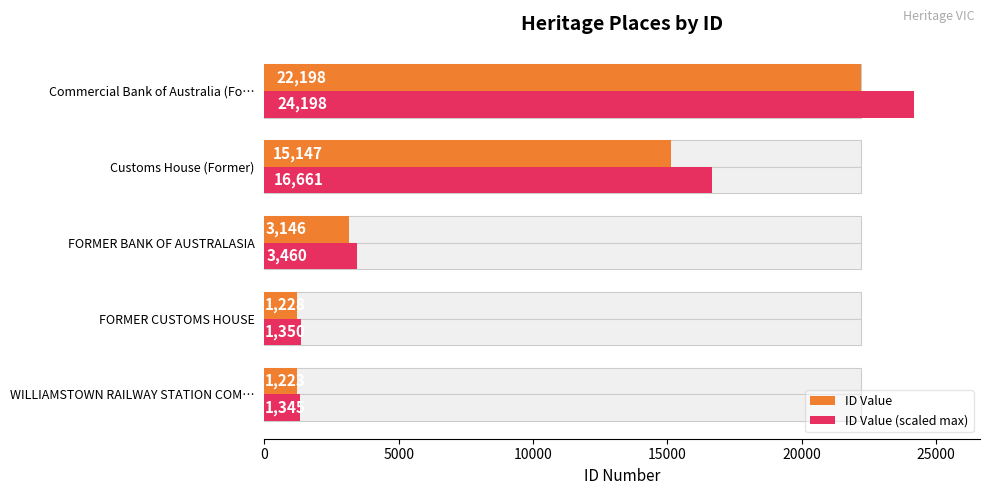

Does the chart contain any negative values?

No